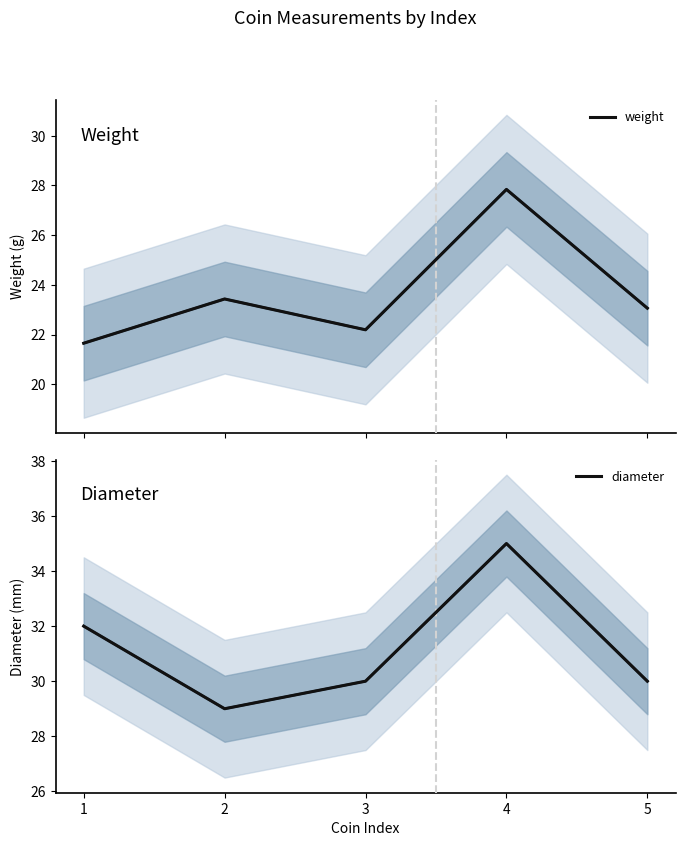

Reading left to right, extract all data points from this chart.

weight: 21.6	23.4	22.2	27.8	23.1
diameter: 32.0	29.0	30.0	35.0	30.0